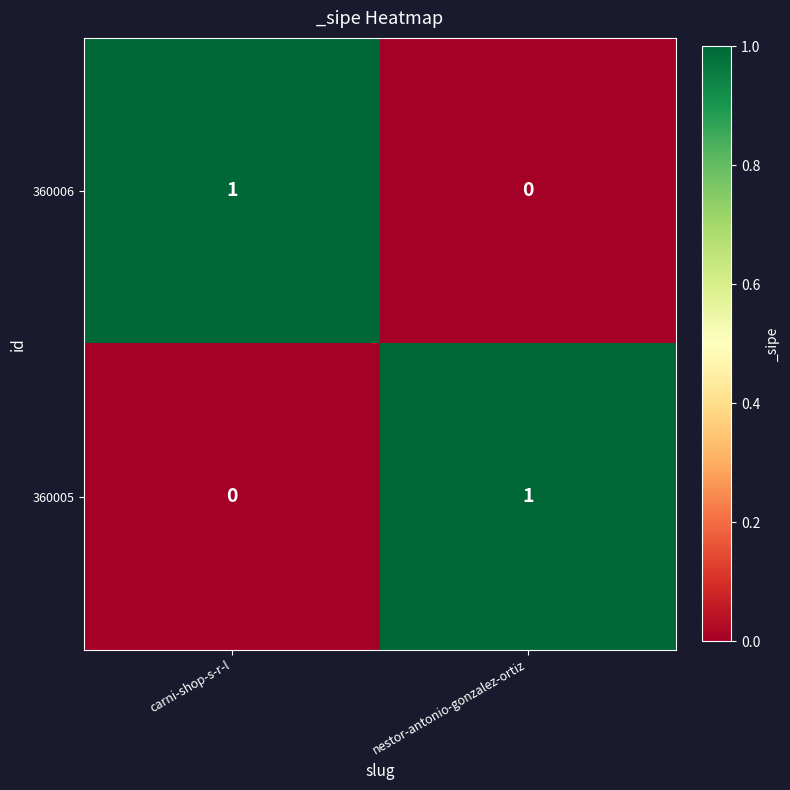

List the labels in order of 360006 value, largest first.

carni-shop-s-r-l, nestor-antonio-gonzalez-ortiz